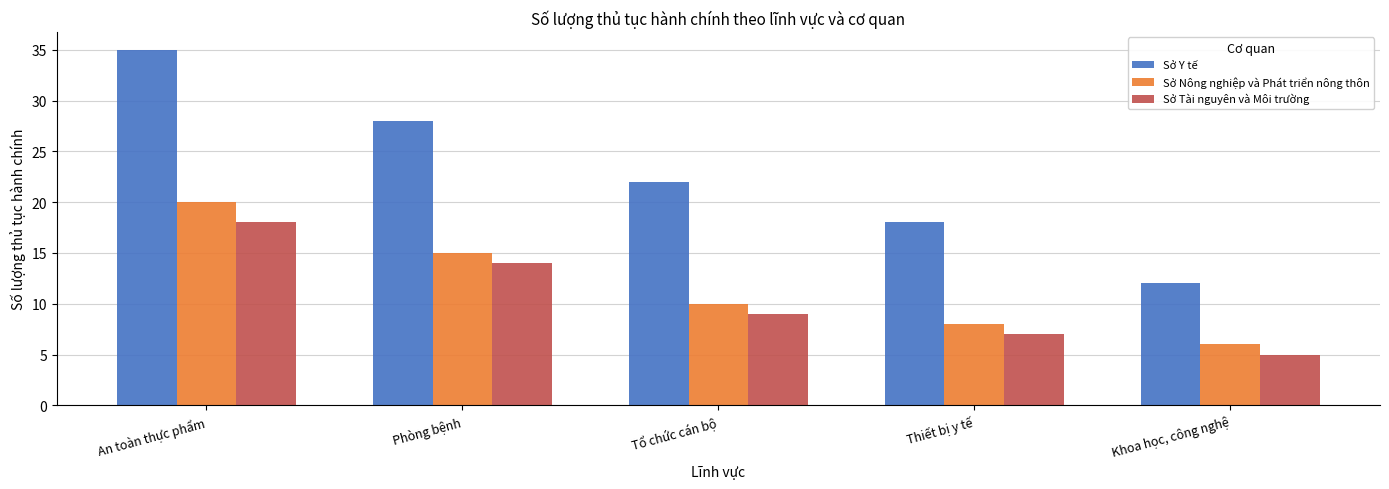

What is the difference between the second highest and second lowest values in the Sở Y tế series?

10